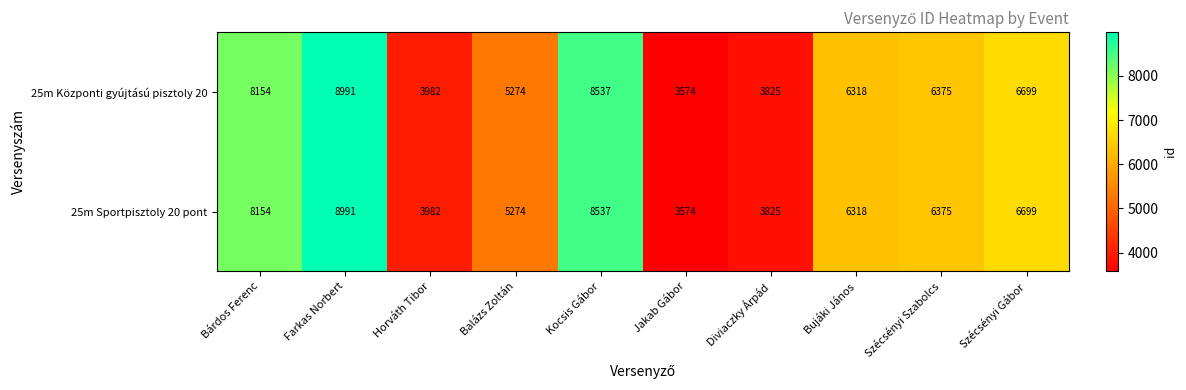

Reading left to right, transcribe all the data shown in this chart.

25m Központi gyújtású pisztoly 20: Bárdos Ferenc=8154	Farkas Norbert=8991	Horváth Tibor=3982	Balázs Zoltán=5274	Kocsis Gábor=8537	Jakab Gábor=3574	Diviaczky Árpád=3825	Bujáki János=6318	Szécsényi Szabolcs=6375	Szécsényi Gábor=6699
25m Sportpisztoly 20 pont: Bárdos Ferenc=8154	Farkas Norbert=8991	Horváth Tibor=3982	Balázs Zoltán=5274	Kocsis Gábor=8537	Jakab Gábor=3574	Diviaczky Árpád=3825	Bujáki János=6318	Szécsényi Szabolcs=6375	Szécsényi Gábor=6699